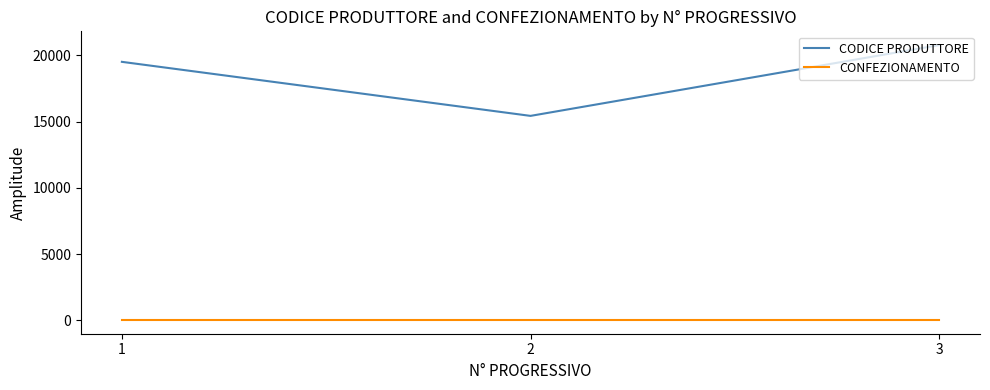

What is the difference between the second highest and minimum values in the CODICE PRODUTTORE series?

4080